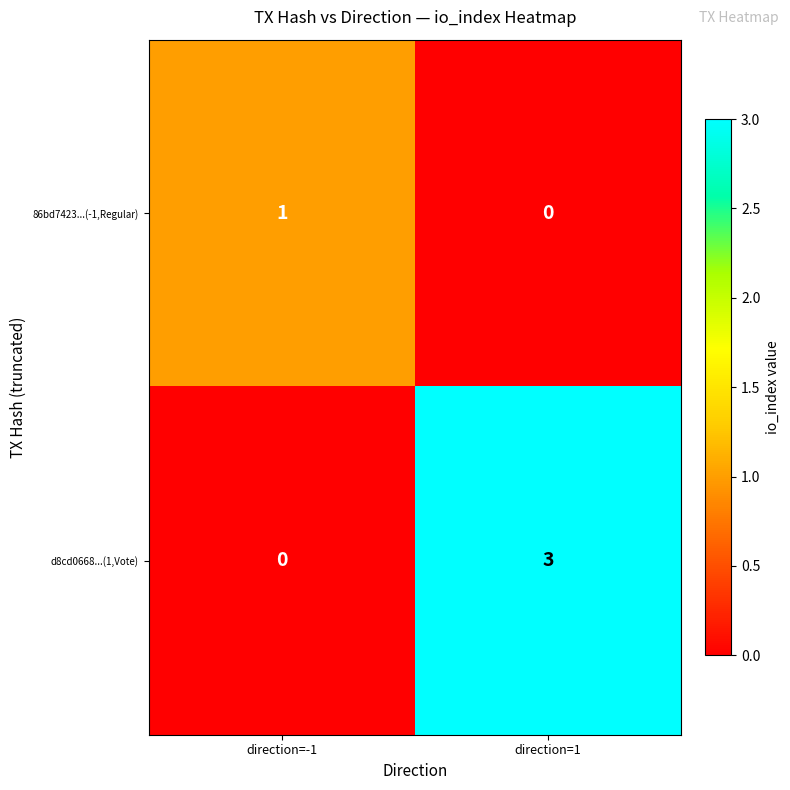

At which label is 86bd7423...(-1,Regular) closest to 0?

direction=1